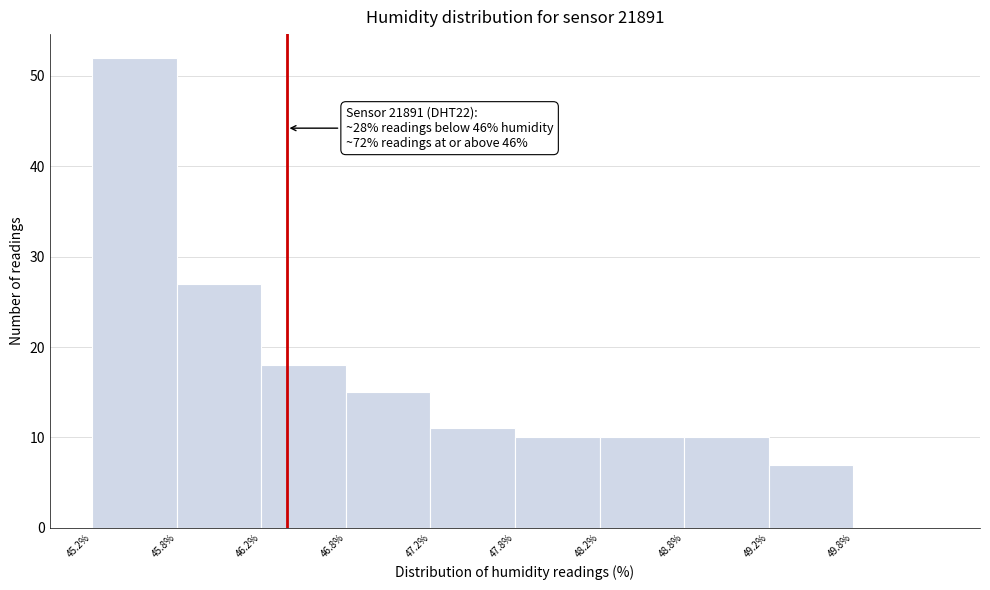

Which range on the x-axis has the tallest bar?

45.25 to 45.75